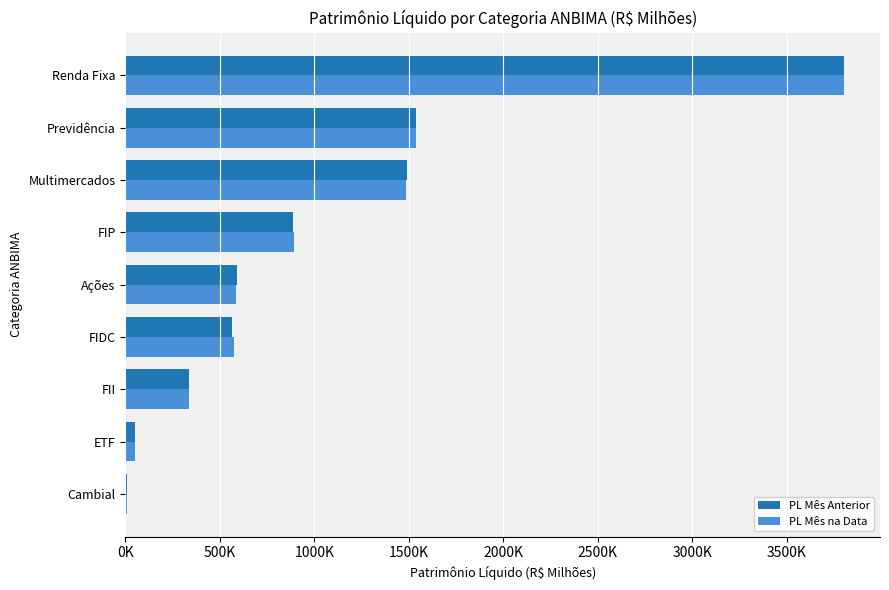

What are all the series names shown in the legend?

PL Mês Anterior, PL Mês na Data